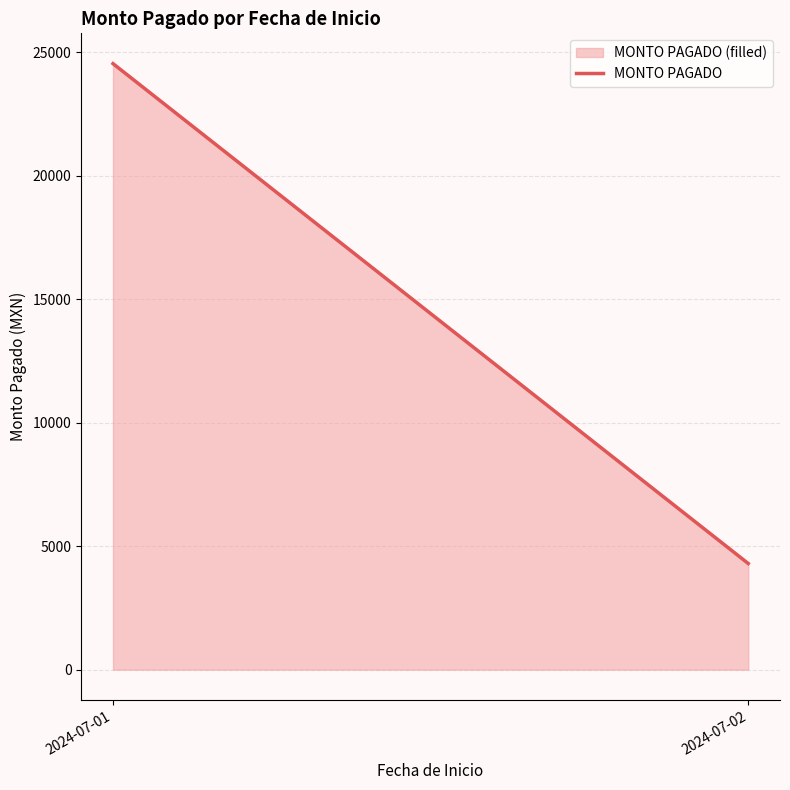

At which category does the chart reach its minimum across all series?

2024-07-02